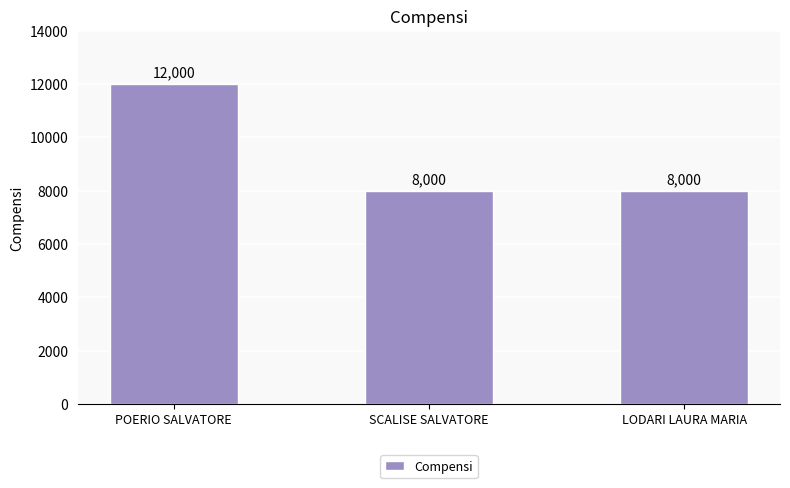

Which label corresponds to the largest value in the chart?

POERIO SALVATORE